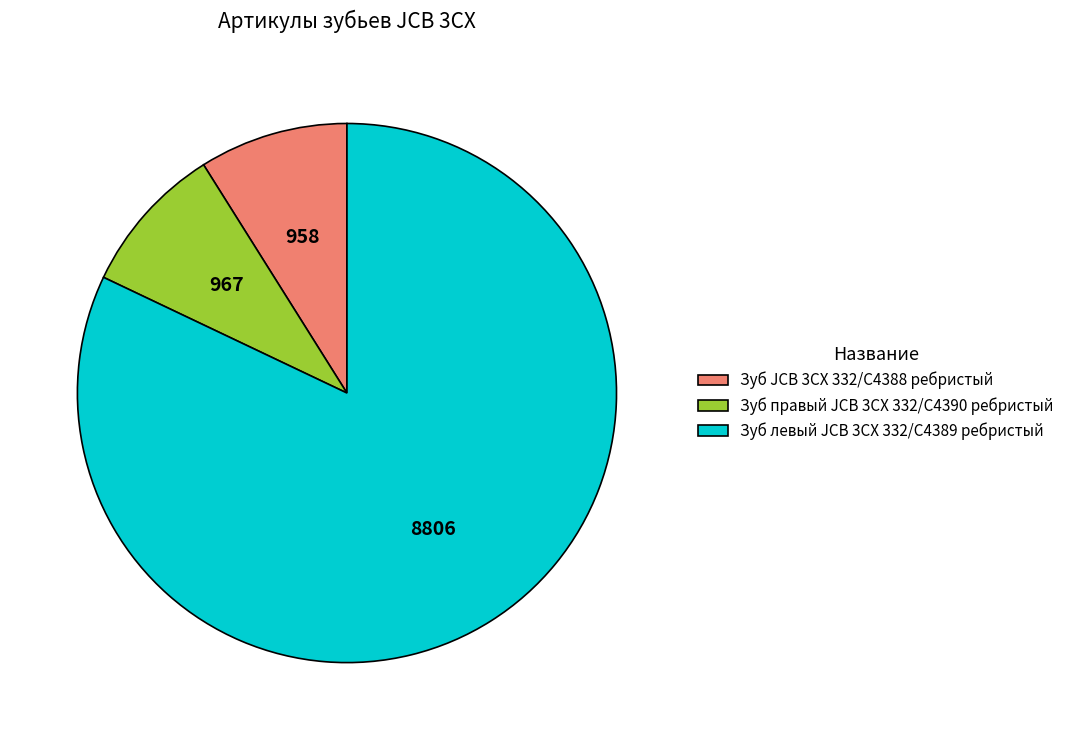

Which category has the biggest portion of the pie?

Зуб левый JCB 3CX 332/C4389 ребристый